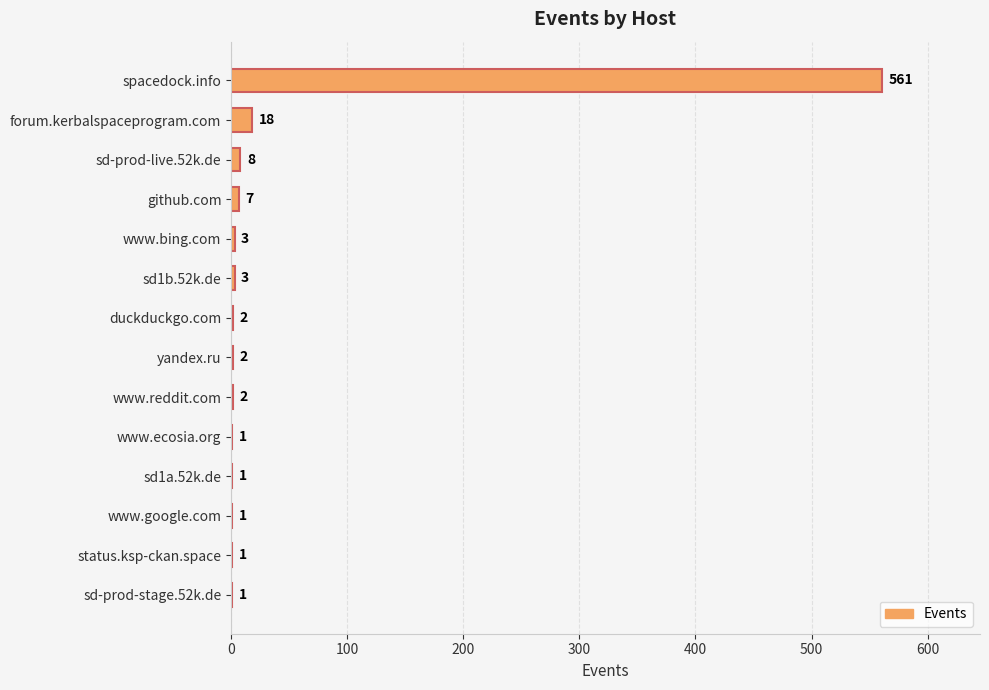

Reading bottom to top, list all the values displayed in this chart.

sd-prod-stage.52k.de=1	status.ksp-ckan.space=1	www.google.com=1	sd1a.52k.de=1	www.ecosia.org=1	www.reddit.com=2	yandex.ru=2	duckduckgo.com=2	sd1b.52k.de=3	www.bing.com=3	github.com=7	sd-prod-live.52k.de=8	forum.kerbalspaceprogram.com=18	spacedock.info=561